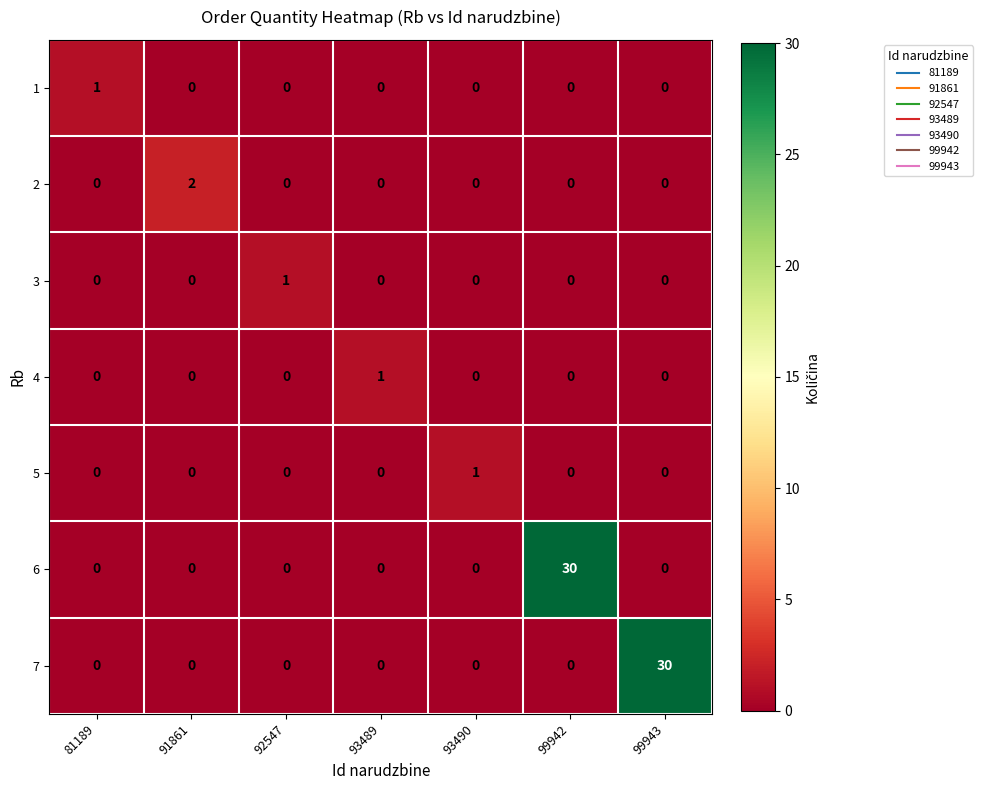

Is the value of 1 at 81189 greater than the value of 4 at 92547?

Yes